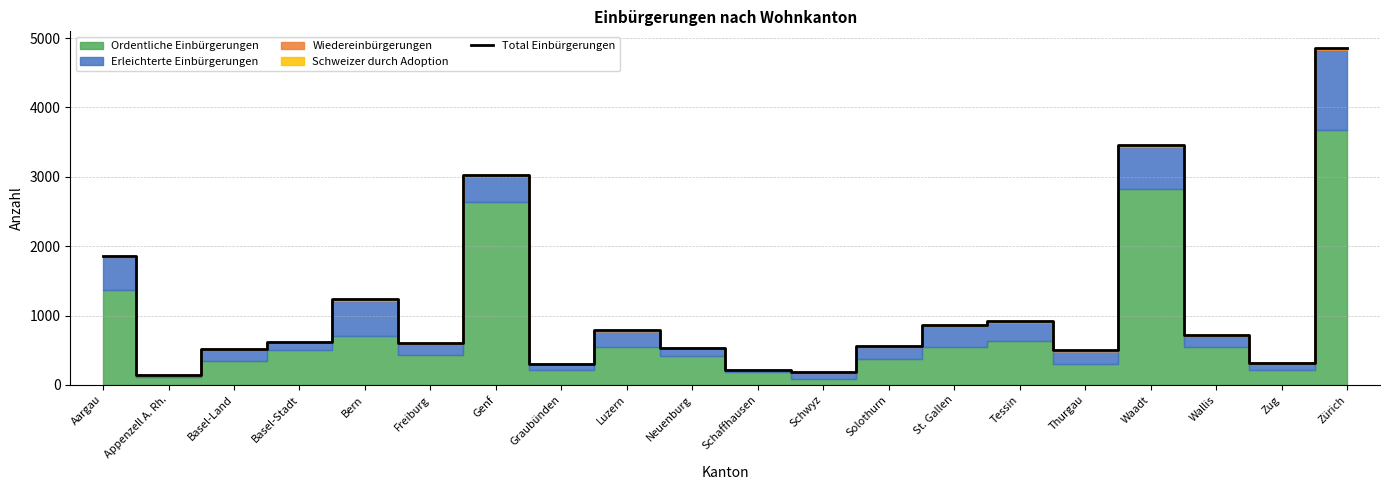

What is the difference between the values at Bern and Aargau?

618